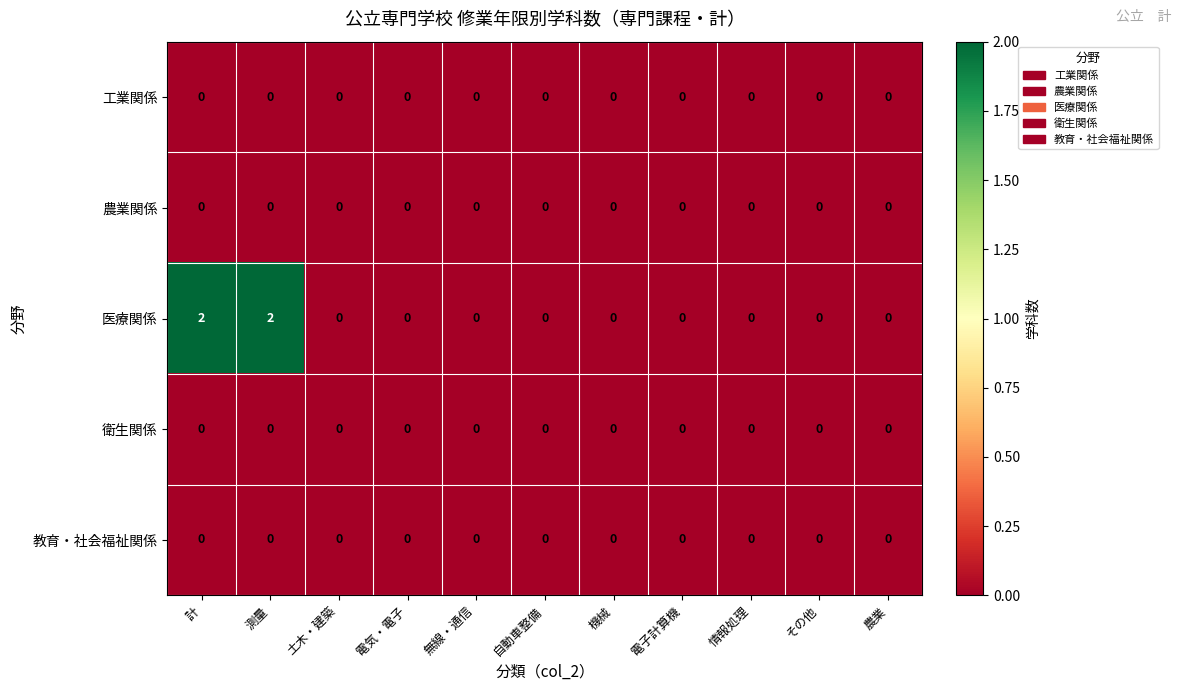

At how many categories does at least one series exceed 1?

2